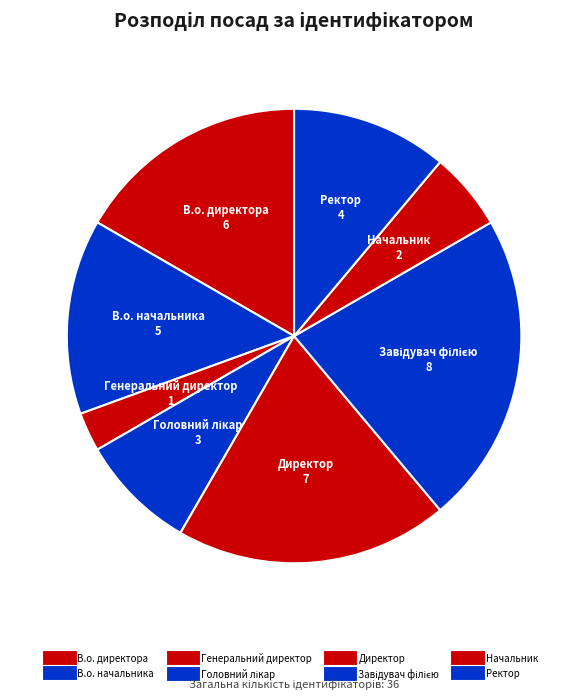

Combined, do Завідувач філією and Директор account for over 50%?

No